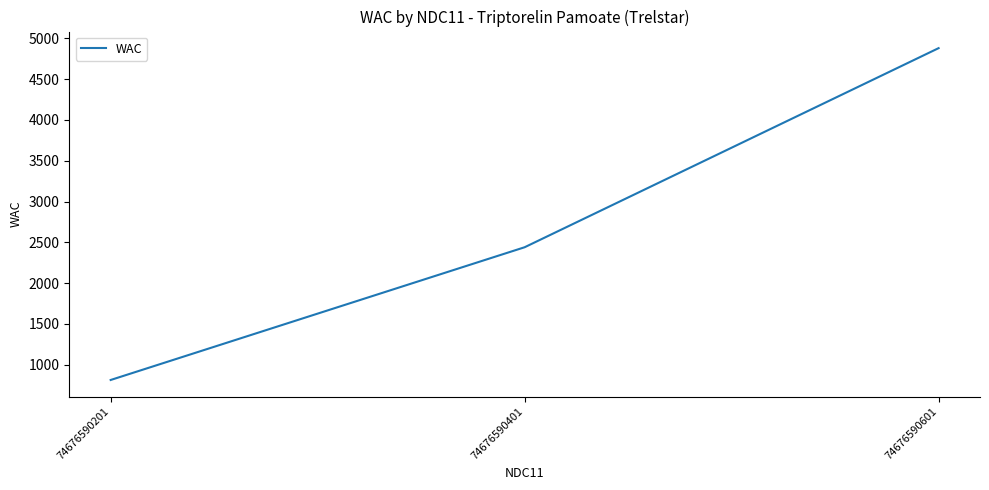

Approximately how many times larger is the value at 74676590601 compared to 74676590401?

2.0